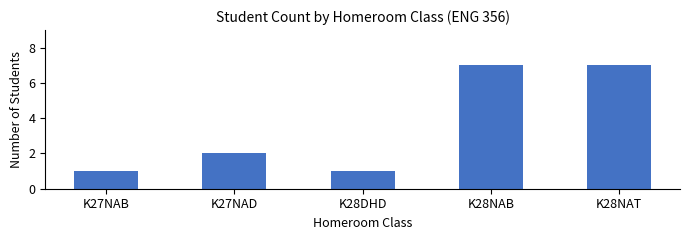

Is it true that the value at K28DHD is 1?

True